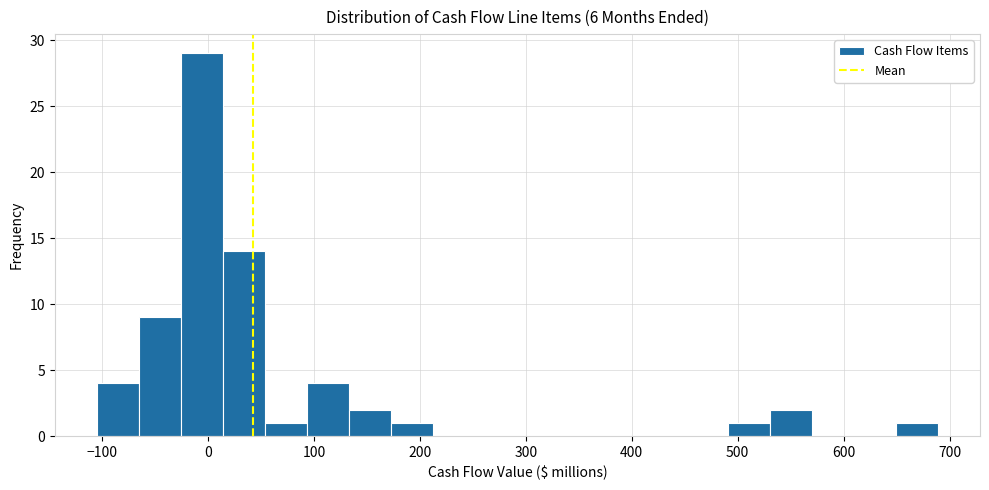

Read against the x-axis, roughly where is the centre of the tallest bar?

-10